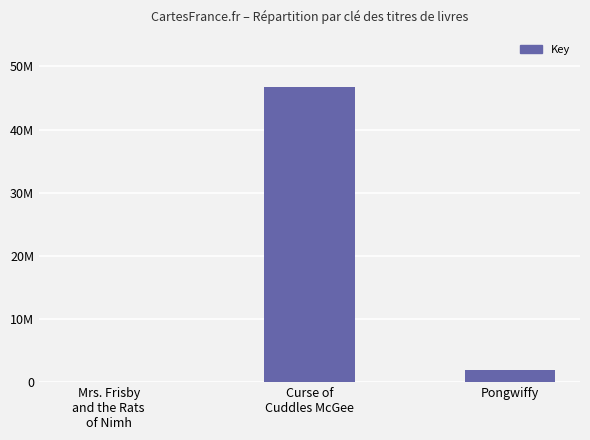

What is the smallest value displayed?

6552